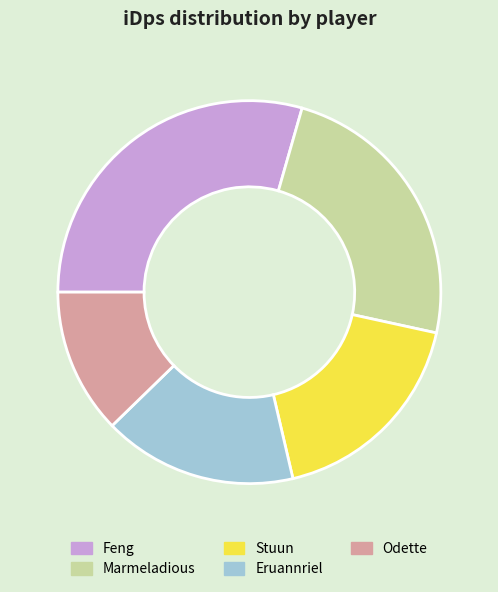

How many segments does this pie chart have?

5